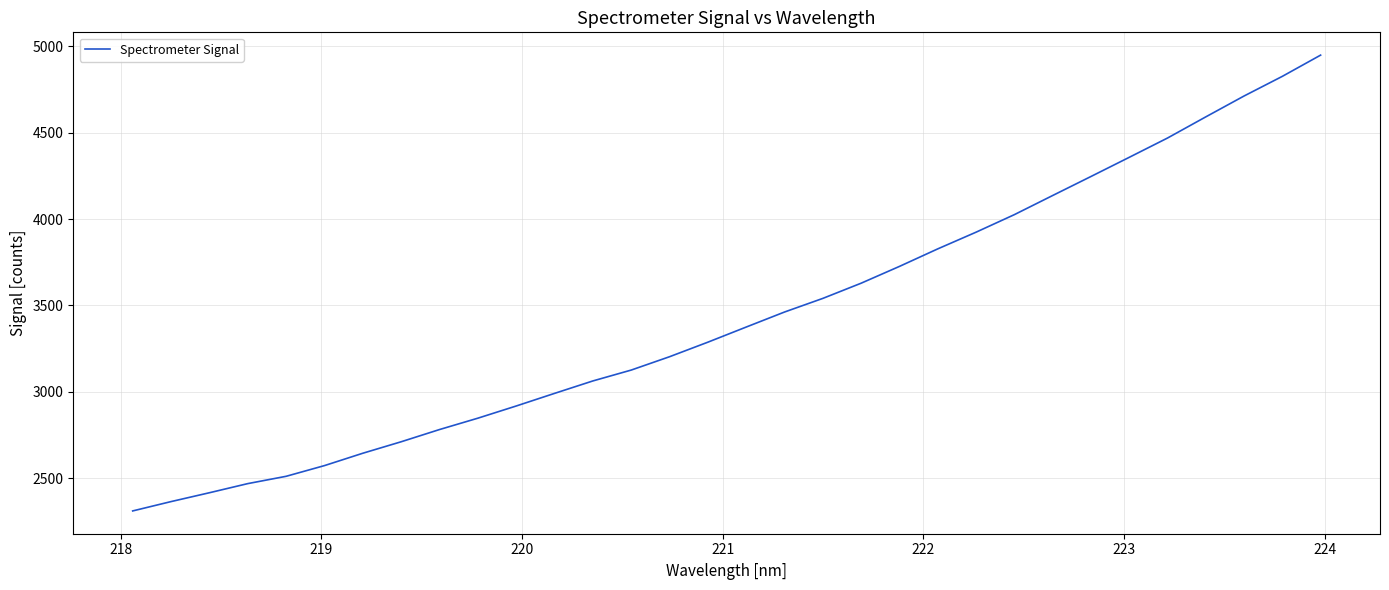

Reading left to right, extract all data points from this chart.

2310.3	2364.3	2415.6	2468.4	2510.7	2572.7	2644.3	2710.7	2781.4	2847.2	2917.7	2990.7	3062.7	3125.6	3202.9	3287.0	3374.6	3461.6	3540.5	3628.4	3725.6	3827.1	3923.7	4025.2	4135.9	4245.9	4356.9	4468.7	4591.1	4711.9	4825.7	4948.5